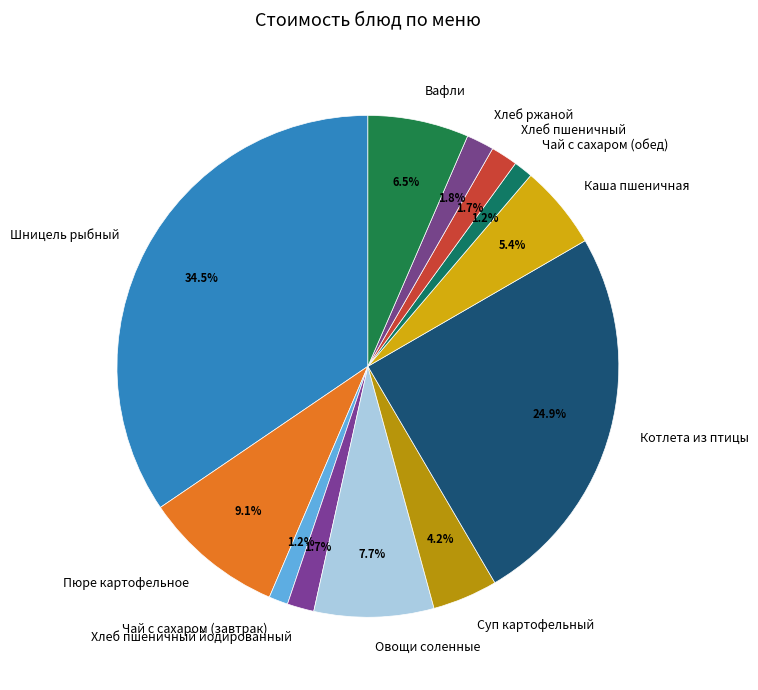

How many segments does this pie chart have?

12